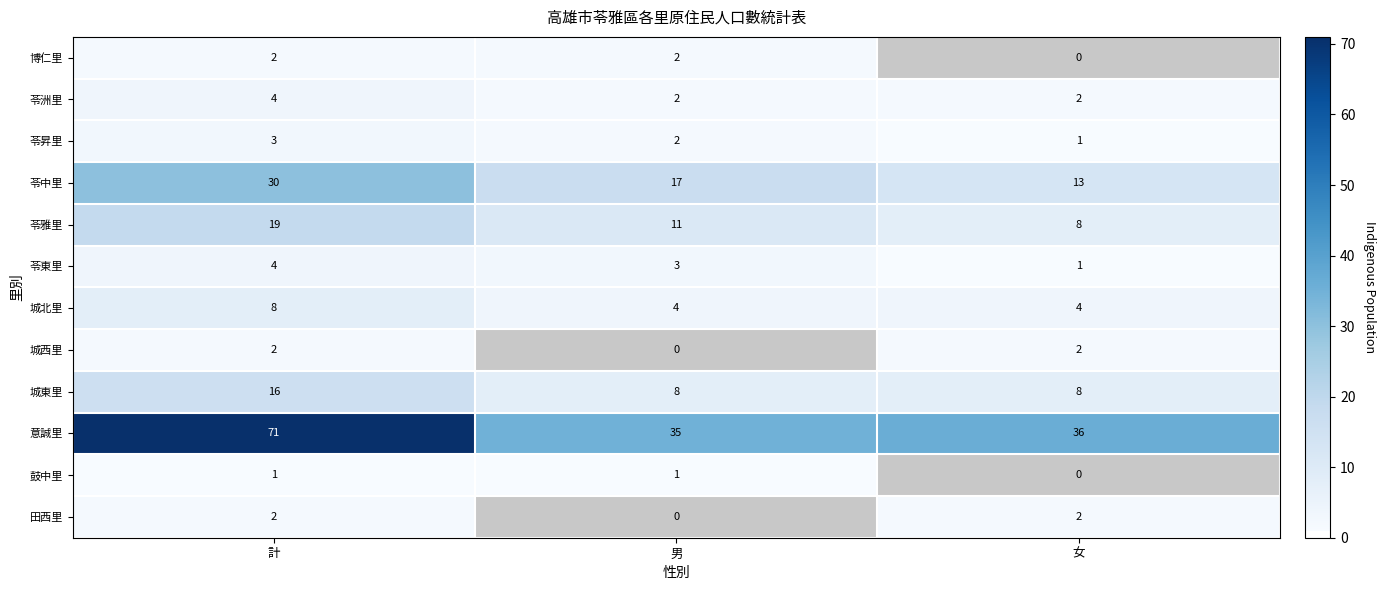

Is the value of 意誠里 at 女 greater than the value of 鼓中里 at 女?

Yes